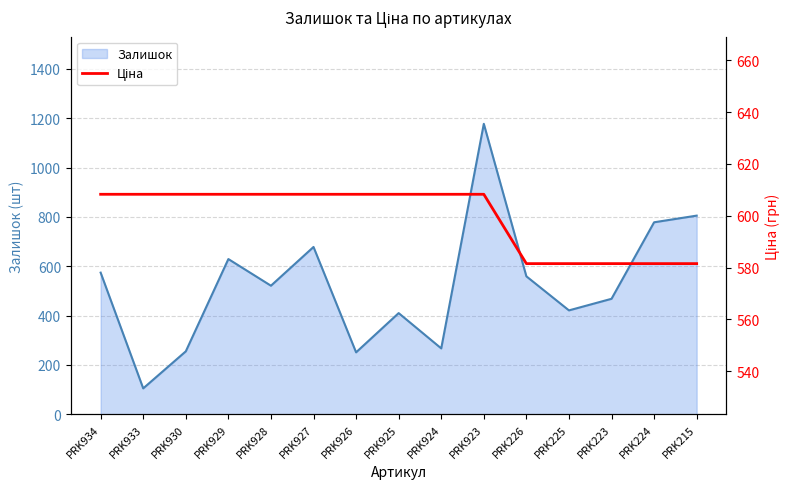

What is the label of the 2nd point from the left?

PRK933